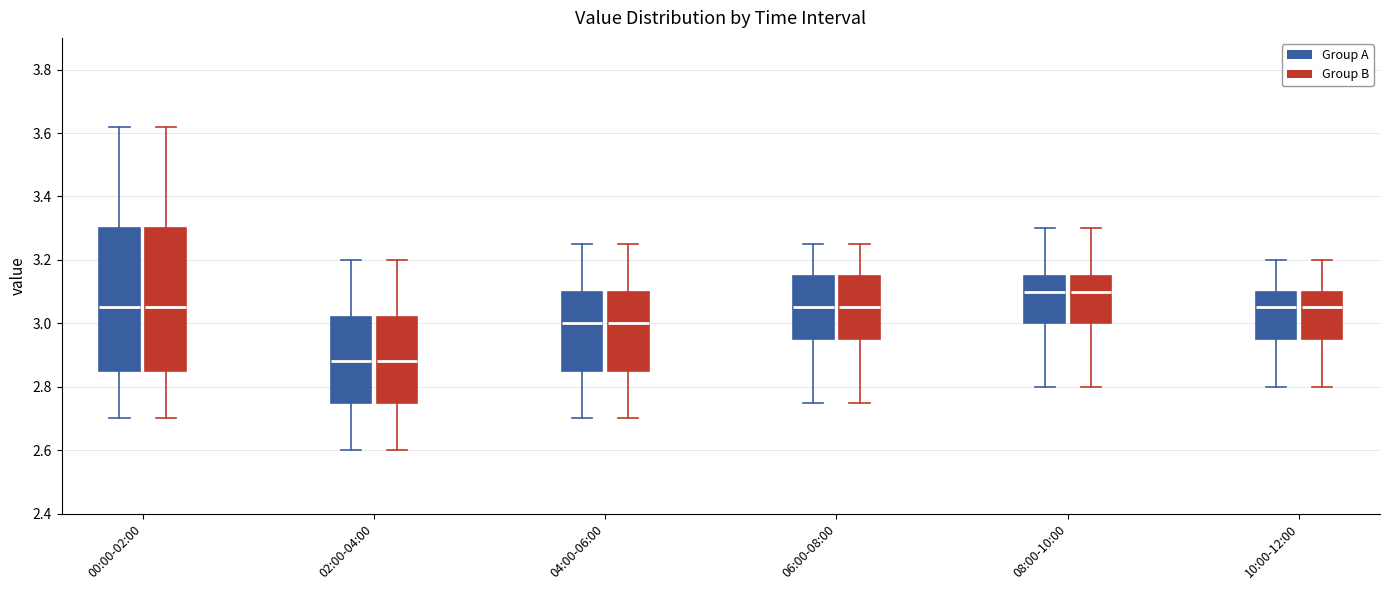

Where does the upper whisker of the box for 00:00-02:00 (Group B) end on the y-axis? The values are not printed on the chart, so give them approximately, as read against the axis.

3.62